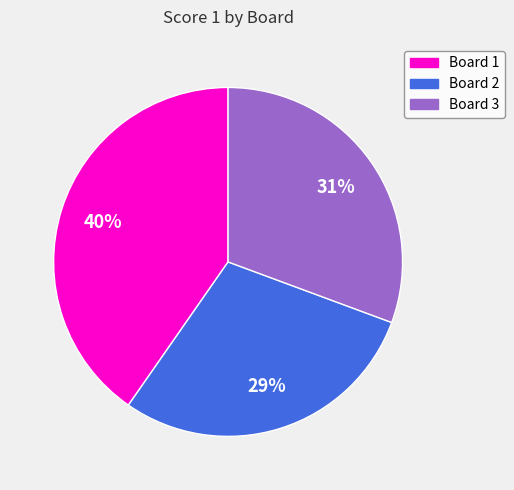

Does Board 1 account for over 50% of the chart?

No